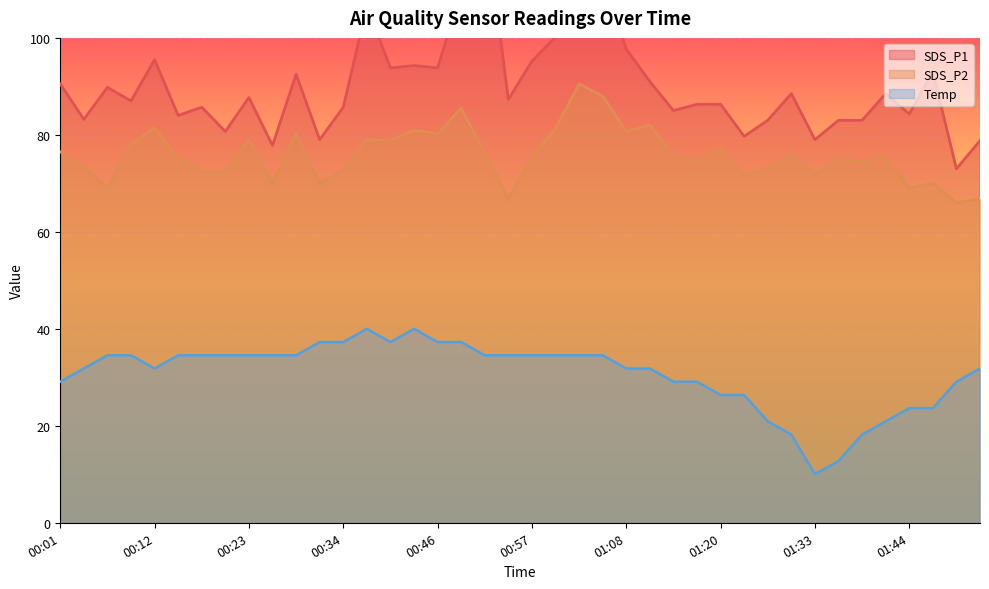

What is the value of the SDS_P1 point at the 34th from the left?

83.0